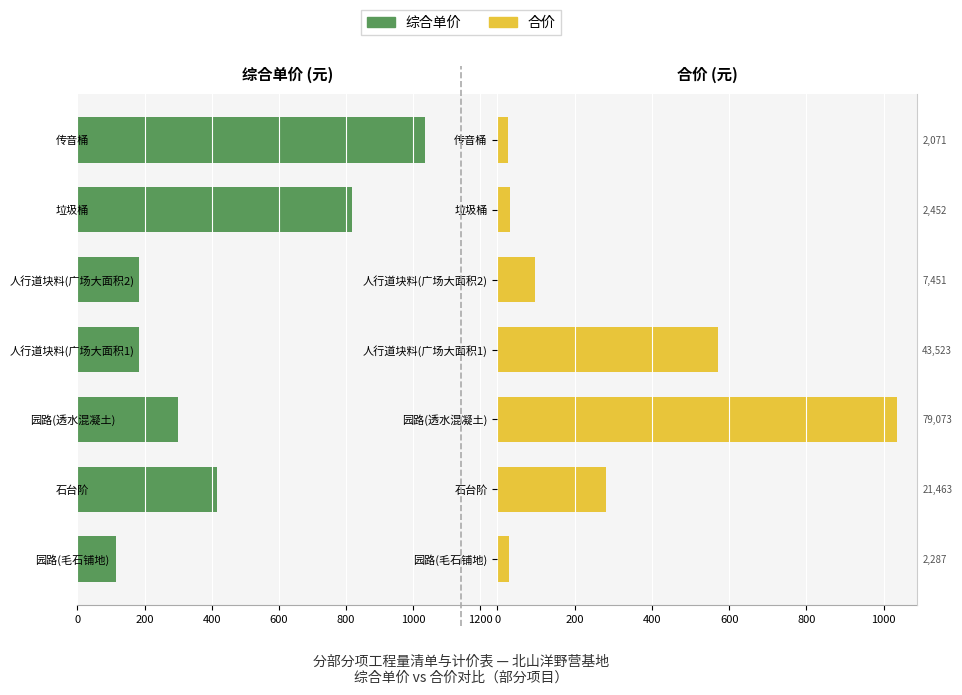

Reading left to right, transcribe all the data shown in this chart.

综合单价: 115.8	415.9	300.9	183.5	183.5	817.5	1035.5
合价: 30.0	281.1	1035.5	570.0	97.6	32.1	27.1